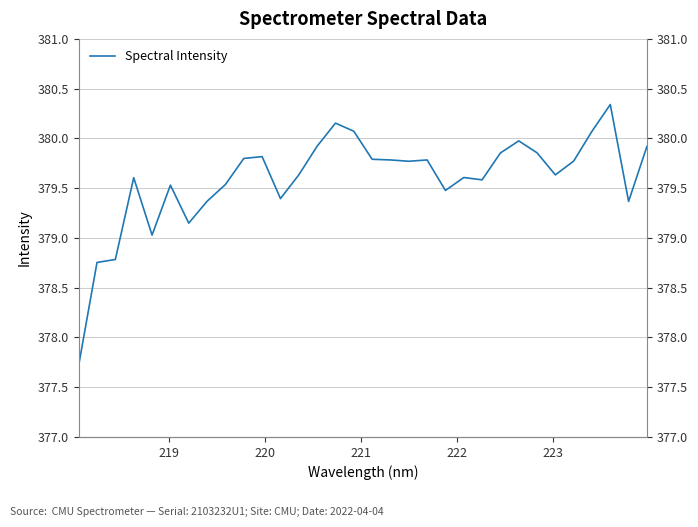

Reading left to right, what are all the values shown in this chart?

377.7	378.8	378.8	379.6	379.0	379.5	379.1	379.4	379.5	379.8	379.8	379.4	379.6	379.9	380.2	380.1	379.8	379.8	379.8	379.8	379.5	379.6	379.6	379.9	380.0	379.9	379.6	379.8	380.1	380.3	379.4	379.9